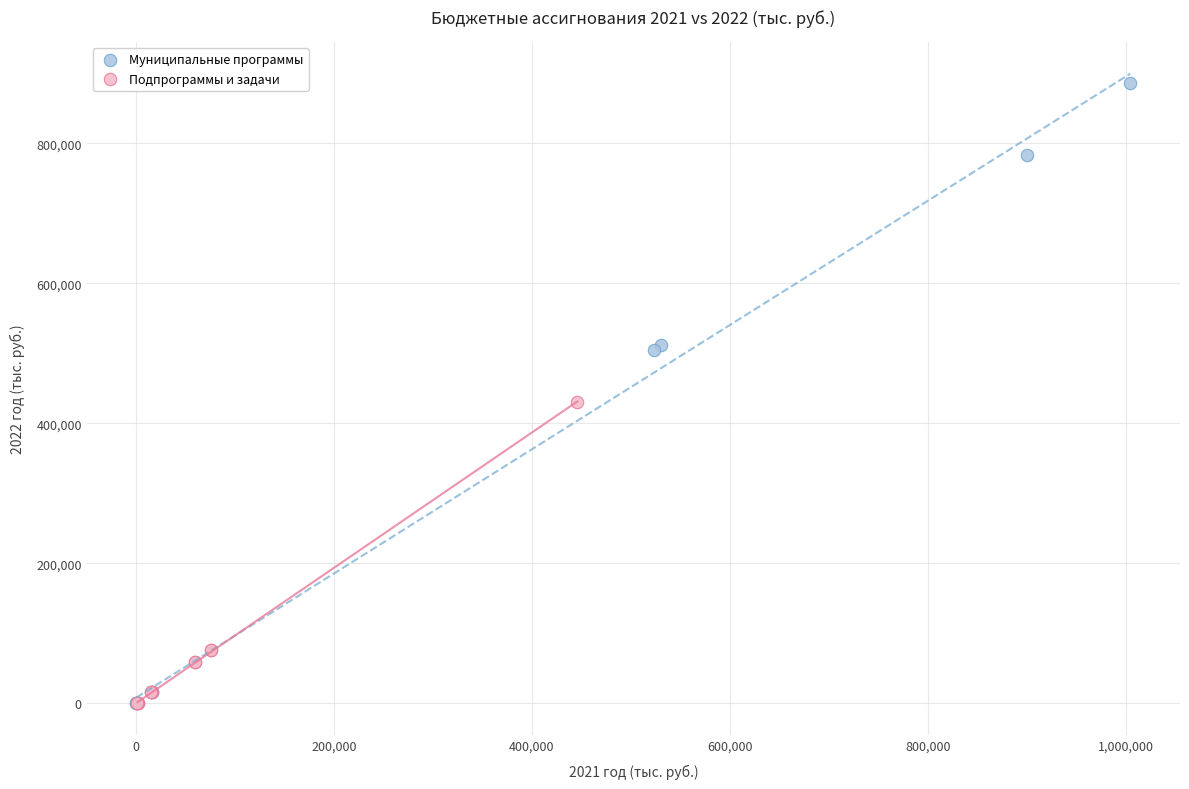

Which series has the largest Y range (max minus min)?

Муниципальные программы